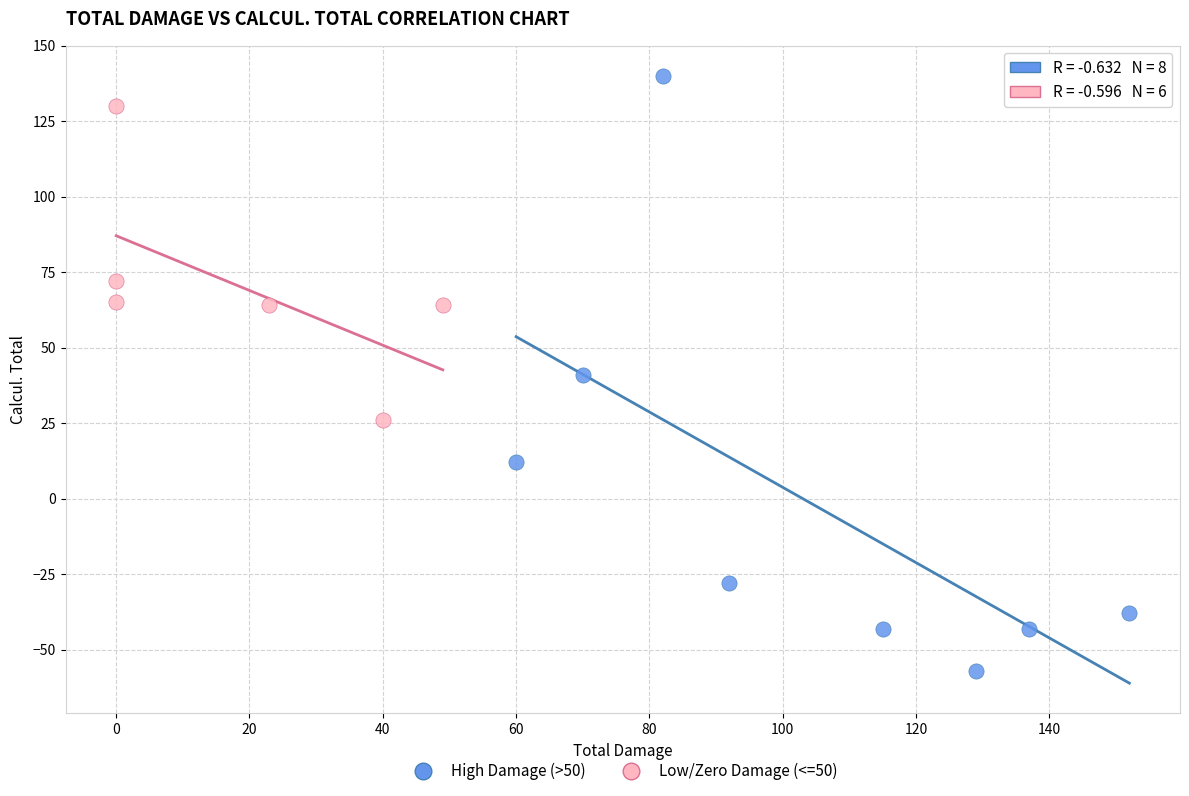

Which series reaches the minimum Y coordinate?

High Damage (>50)